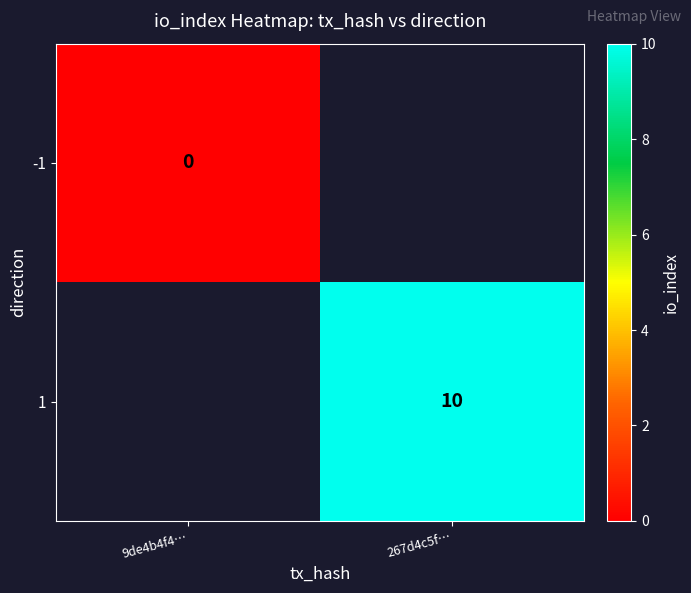

Is the value of 1 at 267d4c5f… greater than the value of -1 at 267d4c5f…?

No